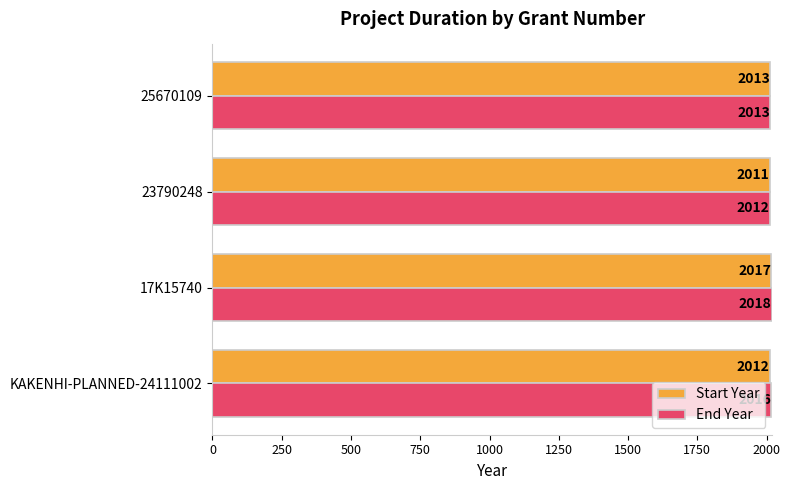

What is the difference between the second highest and minimum values in the End Year series?

4